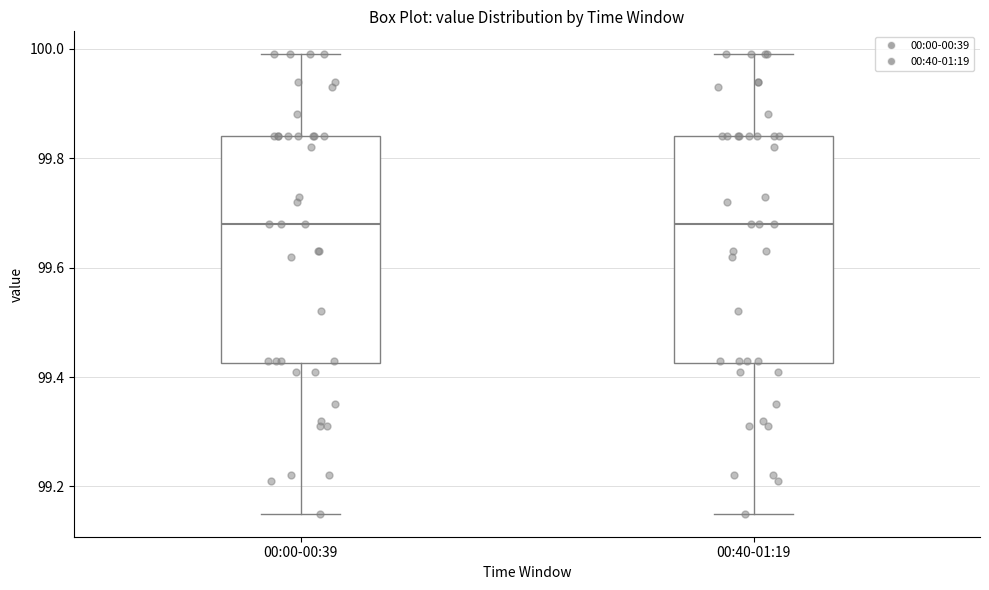

Reading left to right, read every box against the y-axis: the position of its median line, the range the box covers, and the ends of its whiskers. The values are not printed on the chart, so give them approximately, as read against the axis.

00:00-00:39: median 99.68, box 99.42 to 99.84, whiskers 99.16 to 100.00
00:40-01:19: median 99.68, box 99.42 to 99.84, whiskers 99.16 to 100.00